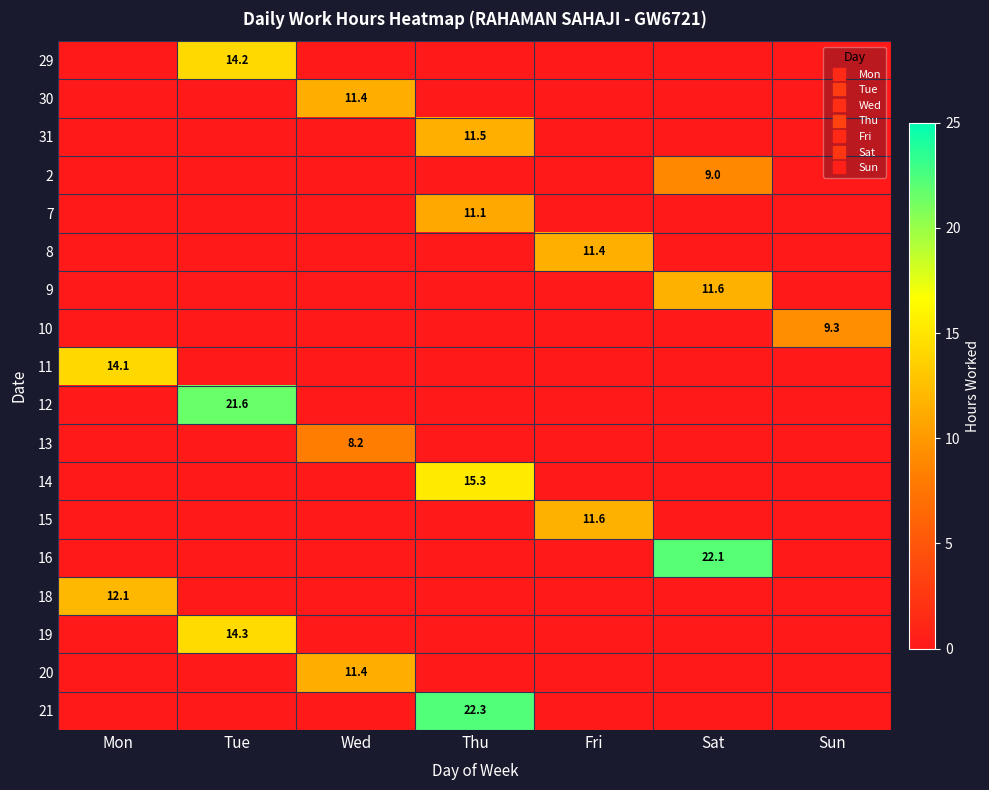

Which category has the highest value in the 14 series?

Thu